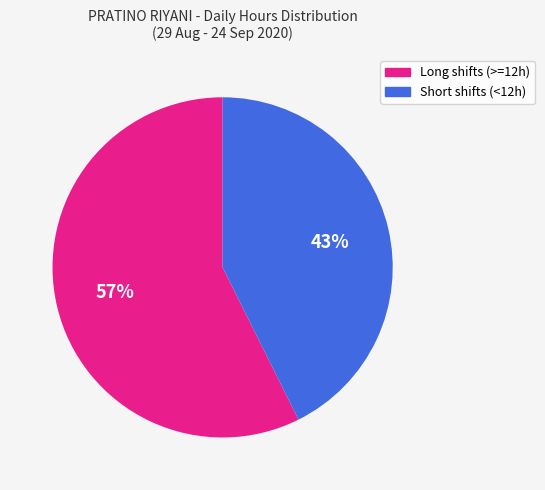

How many slices are in this pie chart?

2